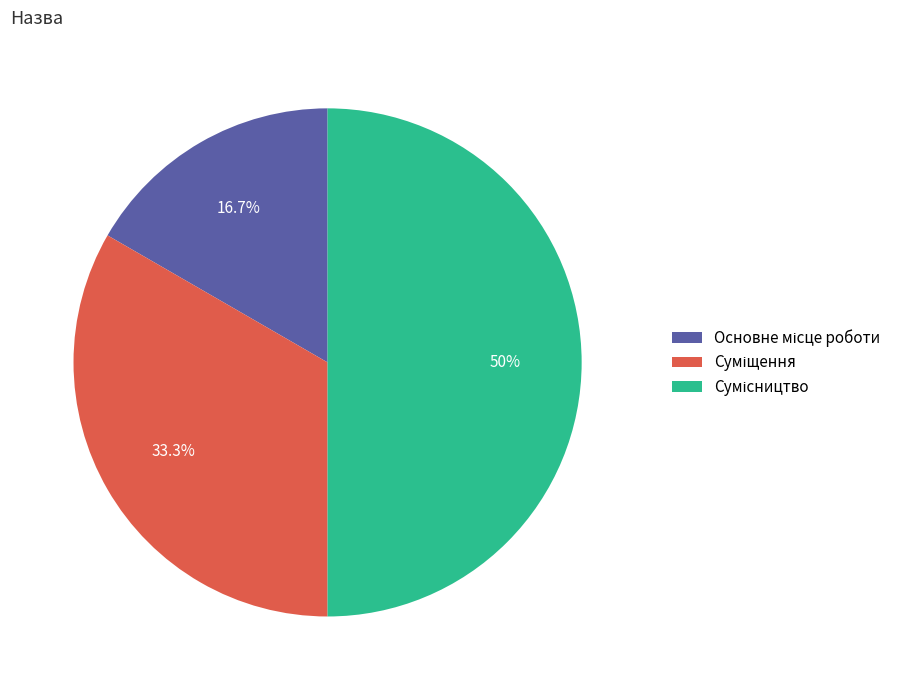

How many slices are in this pie chart?

3